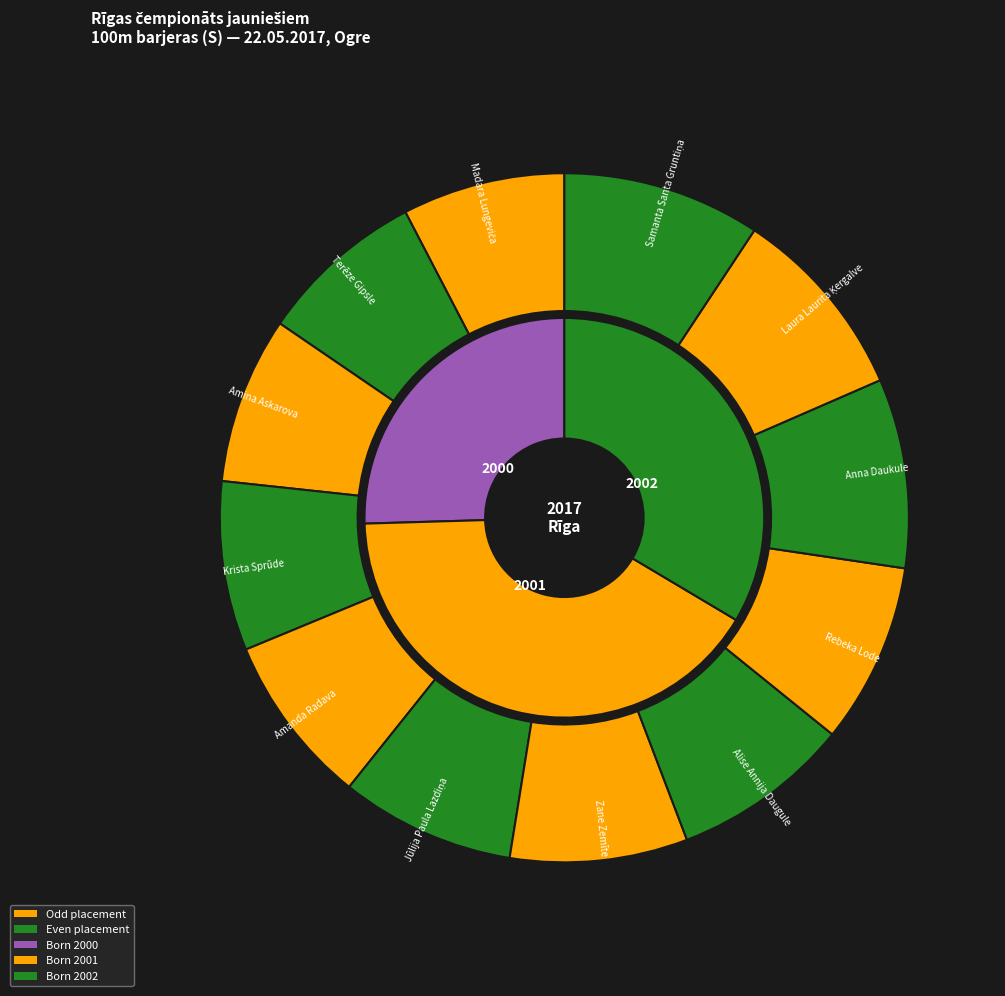

To the nearest percent, what portion does Terēze Gipsle represent?

8%